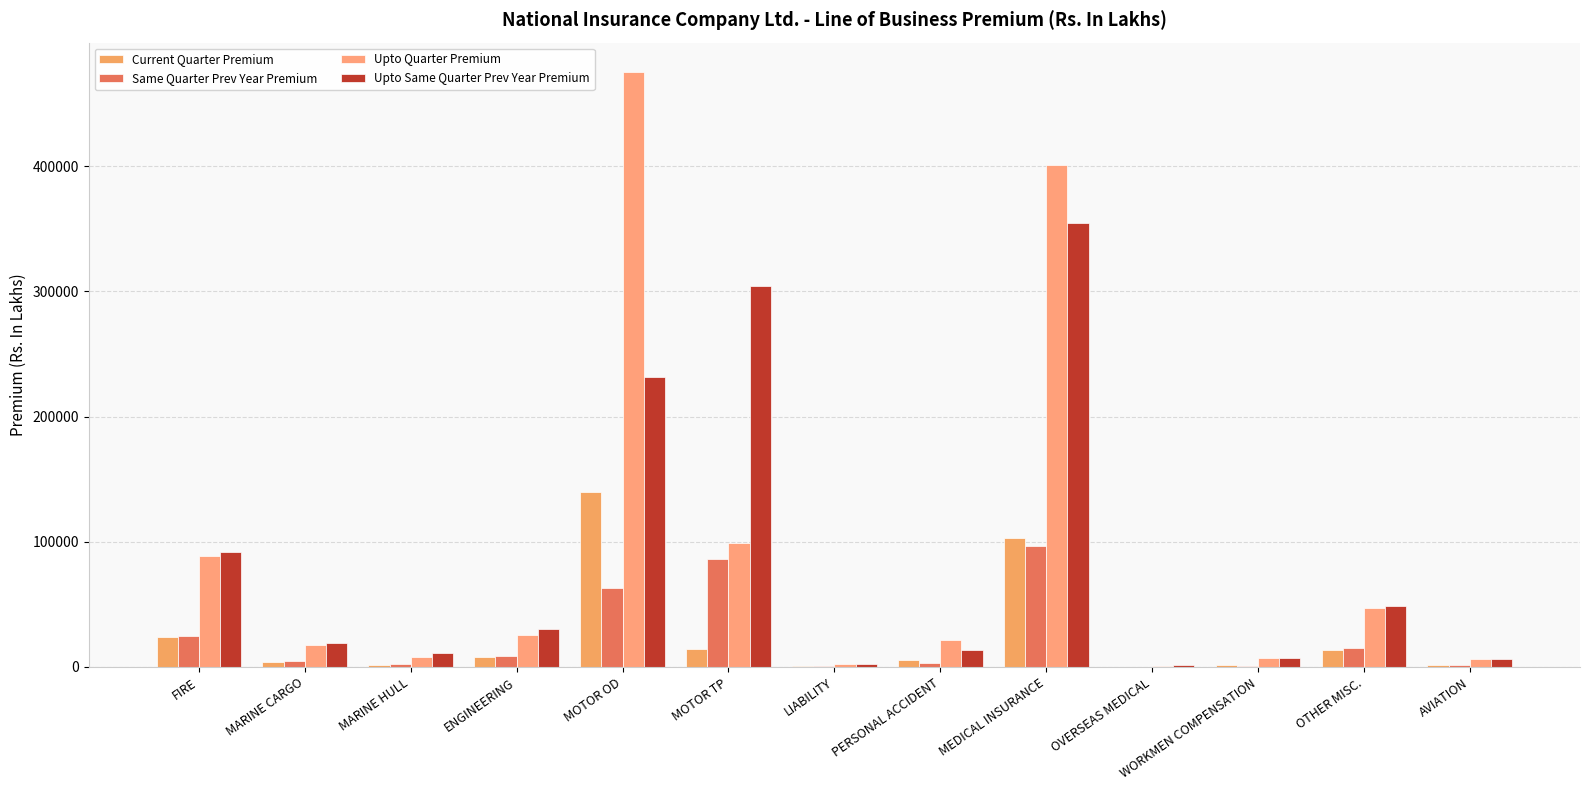

What is the approximate value of Current Quarter Premium at MARINE CARGO?

4353.4